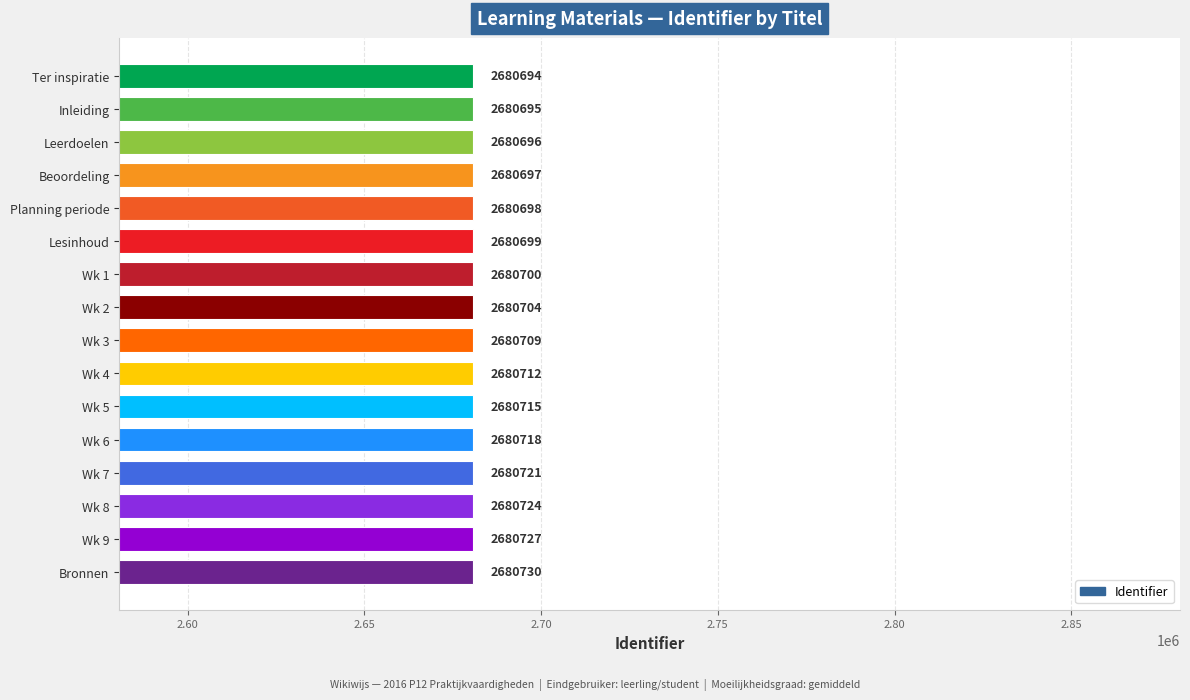

Rank the categories by value from highest to lowest.

Bronnen, Wk 9, Wk 8, Wk 7, Wk 6, Wk 5, Wk 4, Wk 3, Wk 2, Wk 1, Lesinhoud, Planning periode, Beoordeling, Leerdoelen, Inleiding, Ter inspiratie